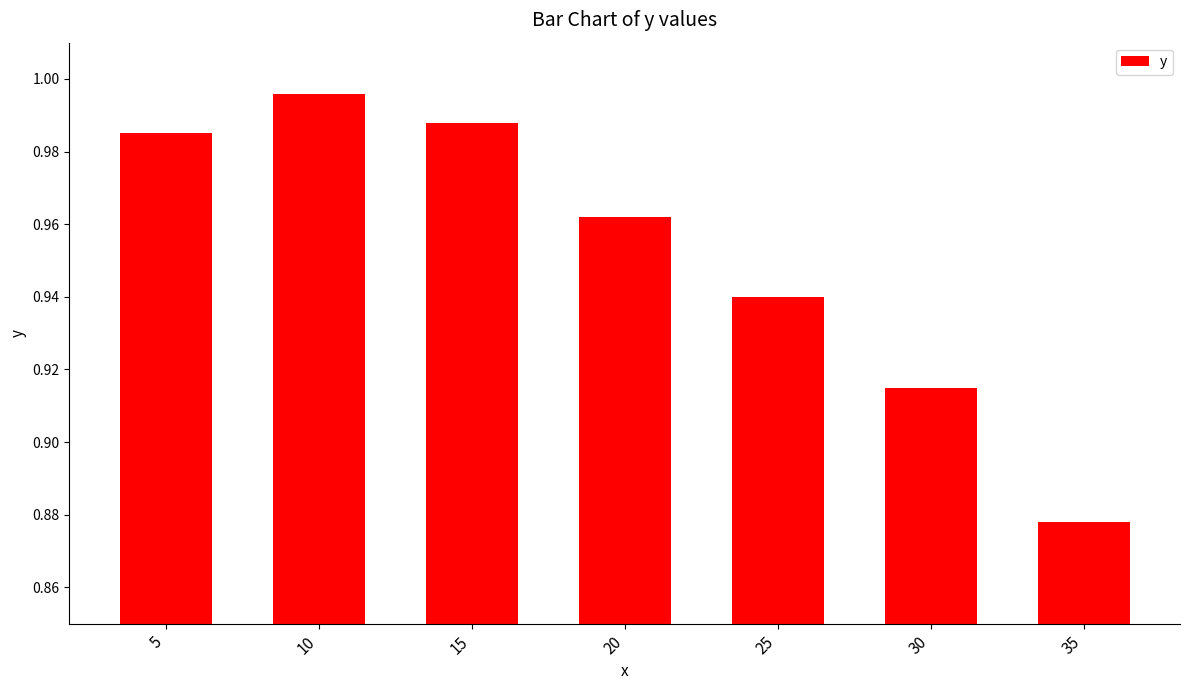

List the labels in order of value, largest first.

10, 15, 5, 20, 25, 30, 35